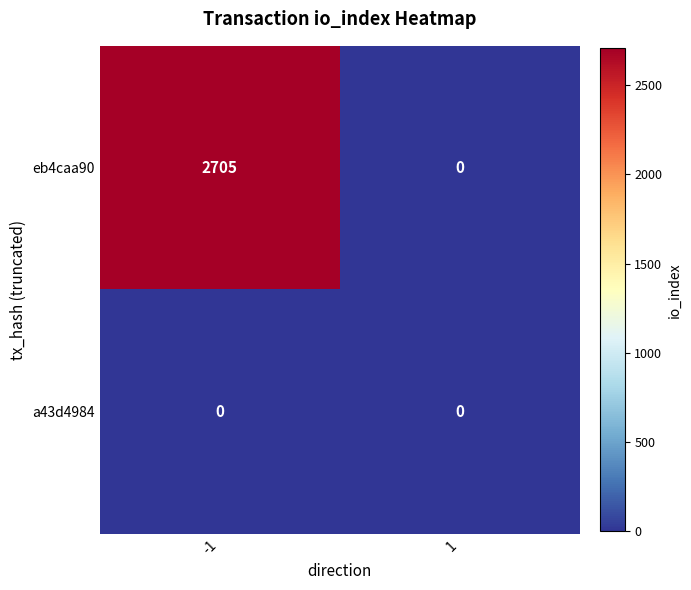

Reading left to right, extract all data points from this chart.

eb4caa90: -1=2705	1=0
a43d4984: -1=0	1=0